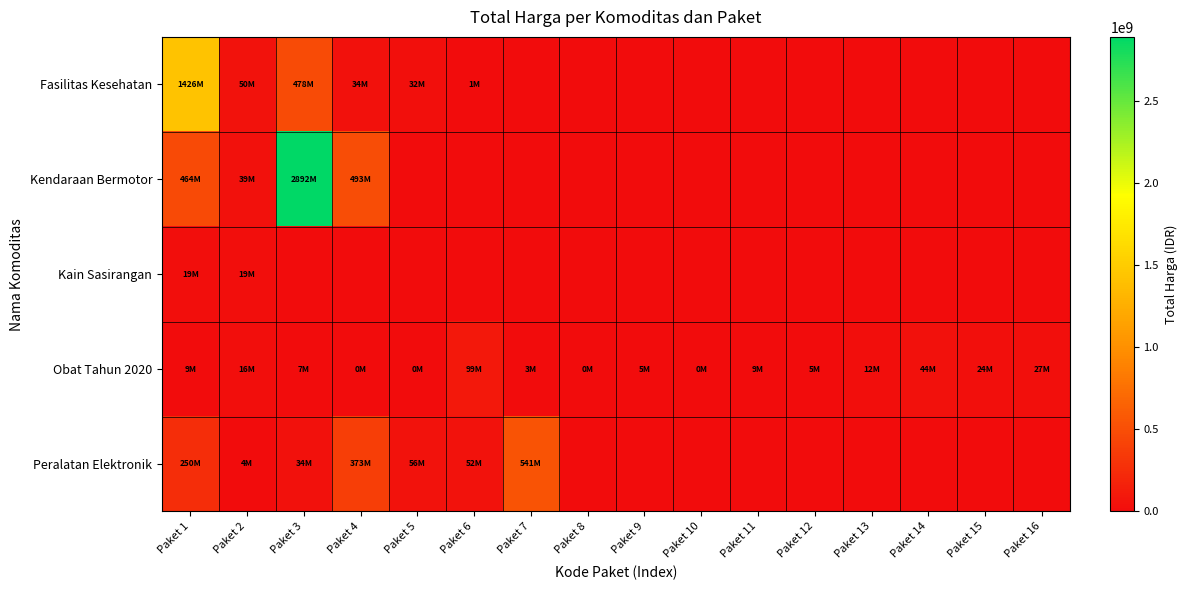

What is the greatest value displayed?

2892122000